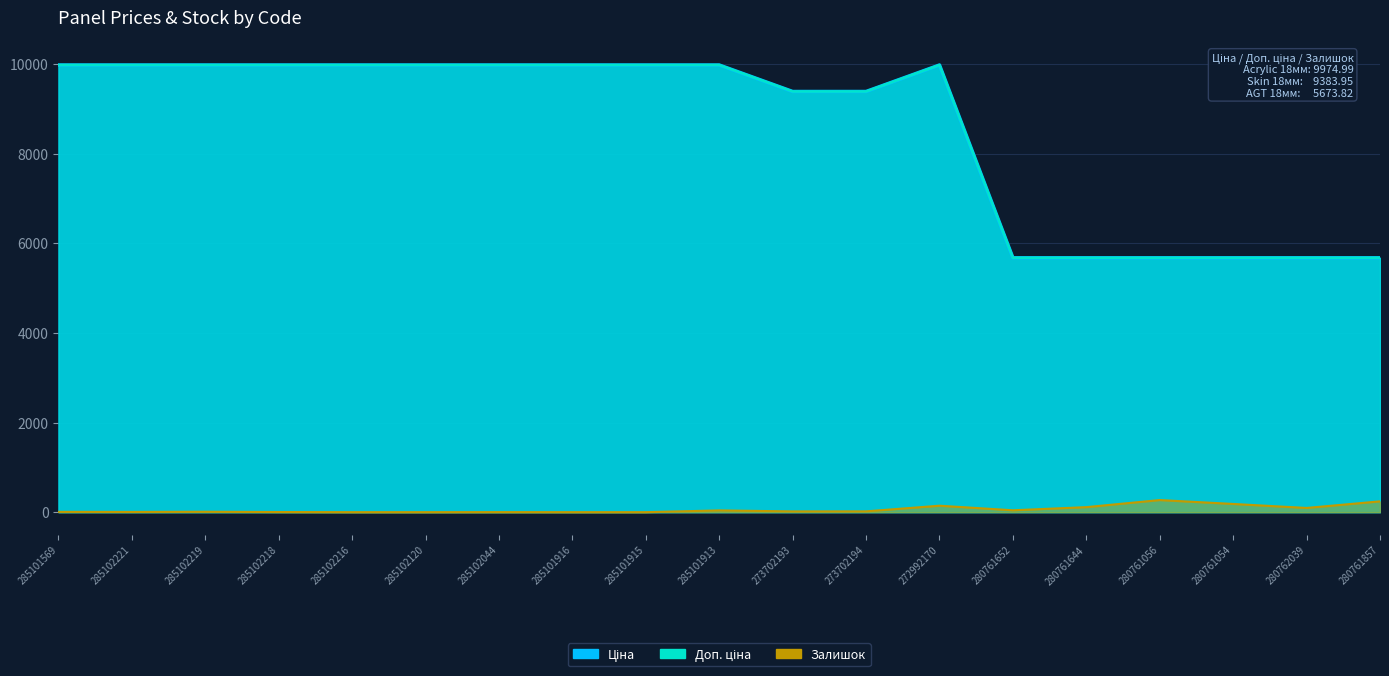

List the labels in order of Ціна value, largest first.

285101569, 285102221, 285102219, 285102218, 285102216, 285102120, 285102044, 285101916, 285101915, 285101913, 272992170, 273702193, 273702194, 280761652, 280761644, 280761056, 280761054, 280762039, 280761857